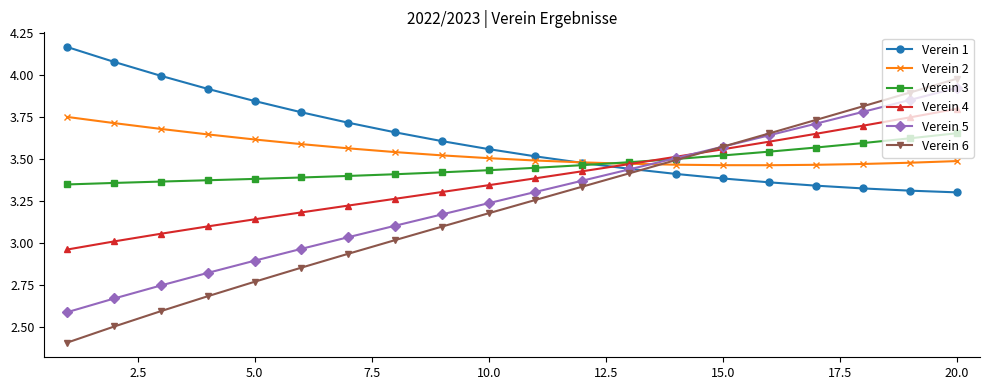

How many intersections are there between Verein 4 and Verein 6?

1